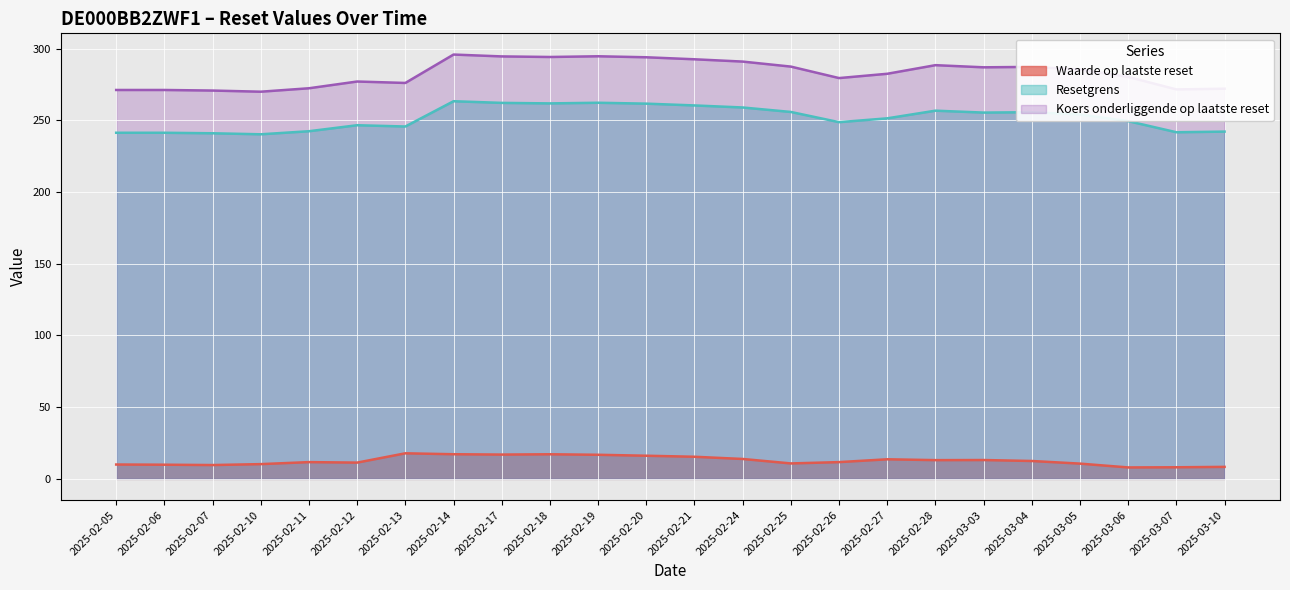

How many lines are shown in the chart?

3